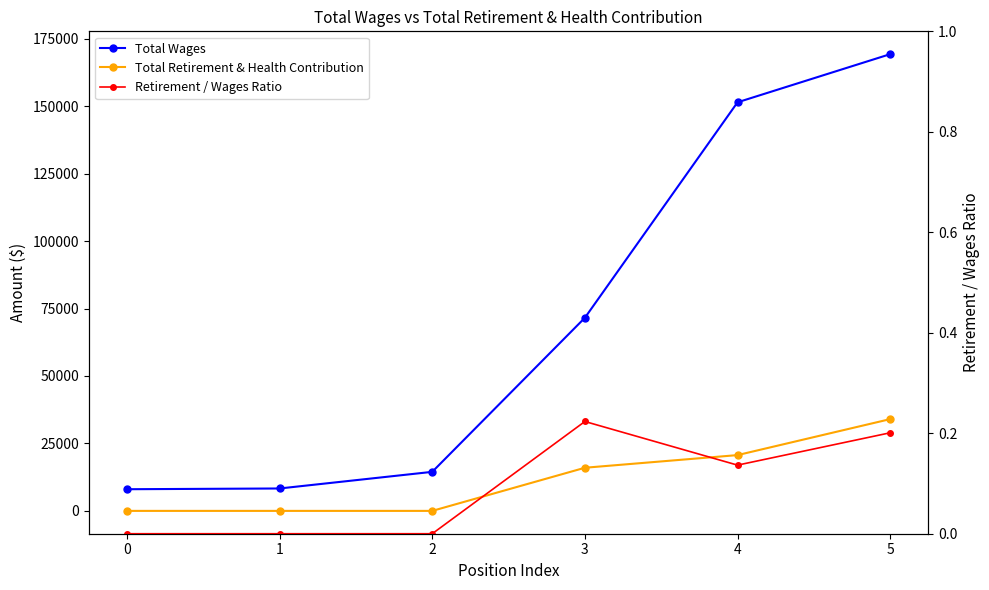

At how many categories does at least one series exceed 55567?

3